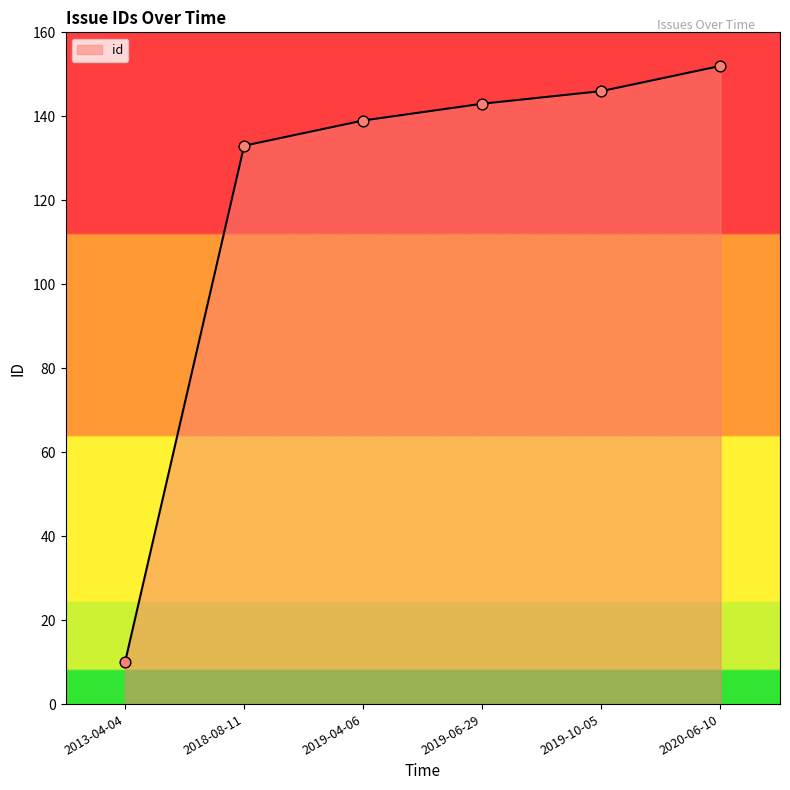

Approximately how many times larger is the value at 2019-04-06 compared to 2013-04-04?

13.9